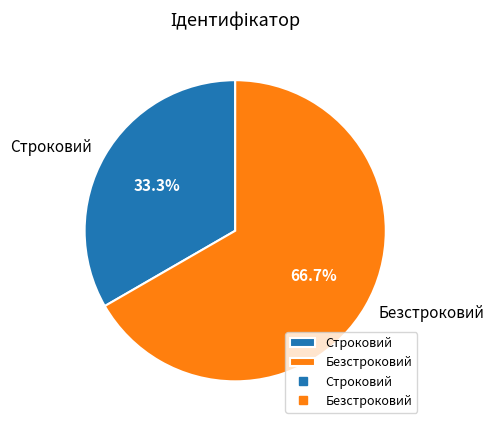

To the nearest percent, what portion does Безстроковий represent?

67%